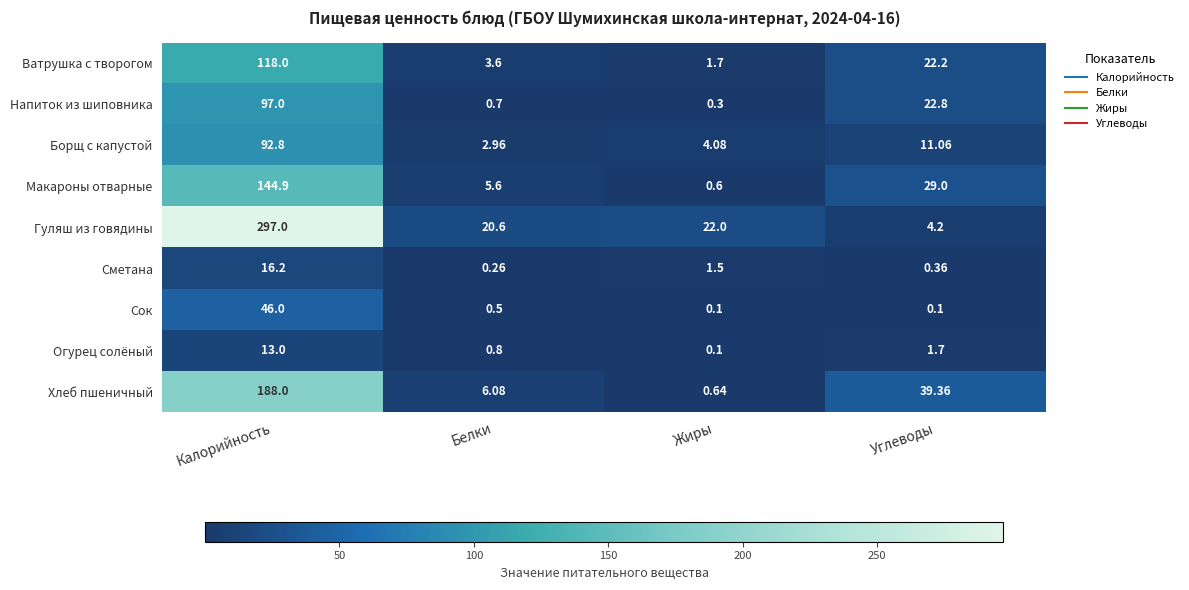

Where is Сметана nearest to the value 8?

Жиры